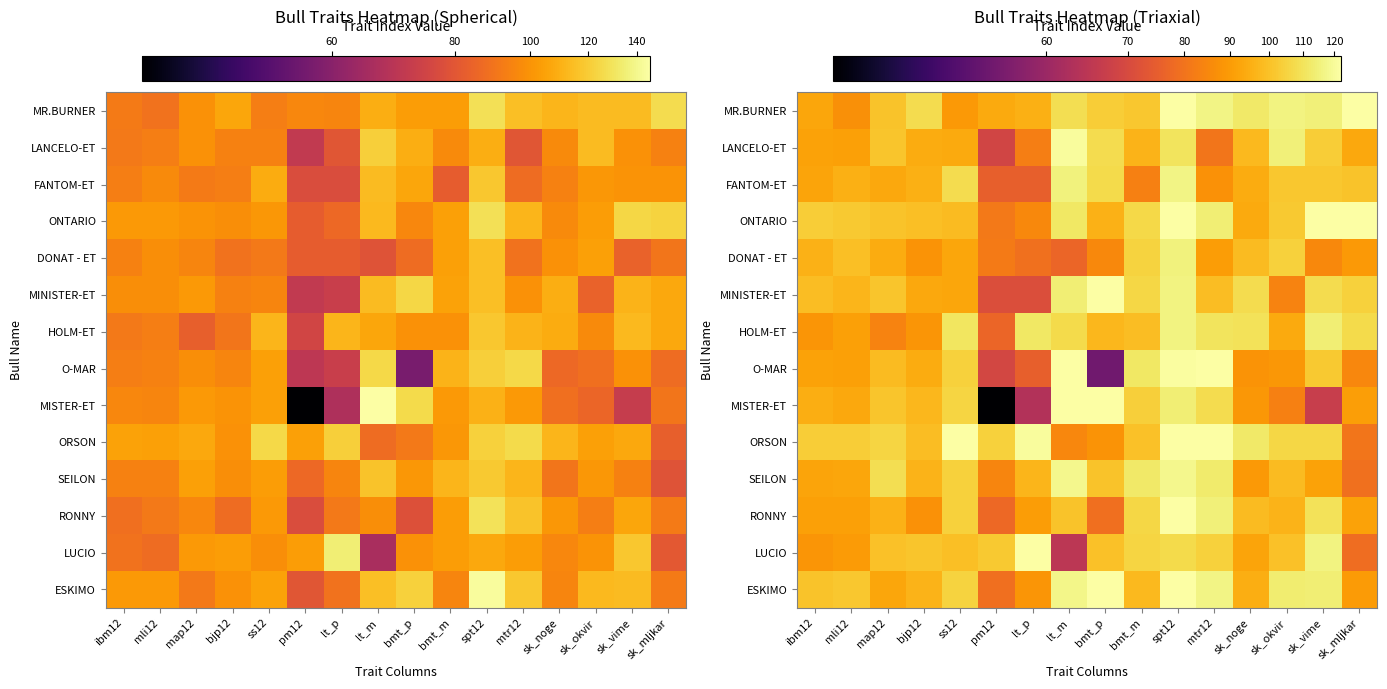

What is the approximate value of ESKIMO at sk_mljkar?

89.8